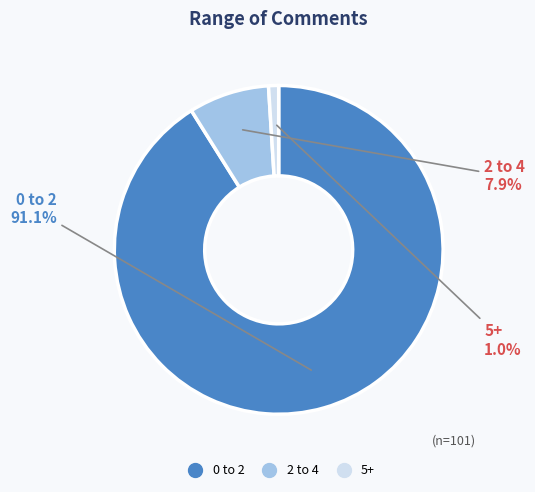

Does 5+ account for over 50% of the chart?

No